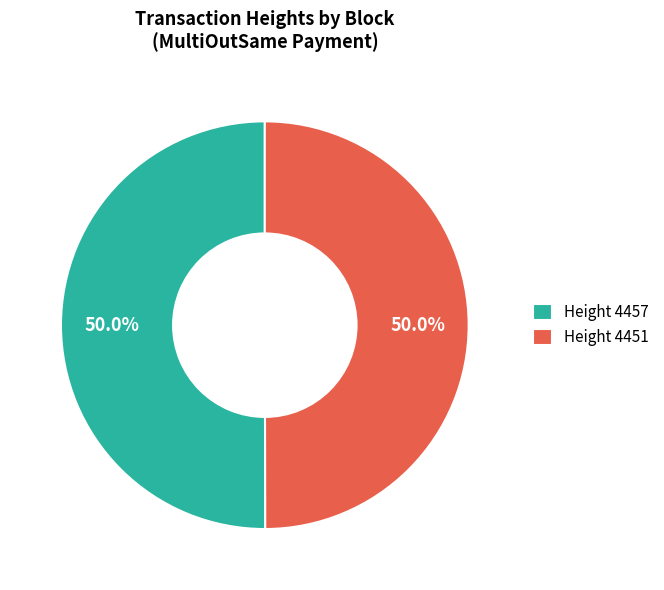

How many segments does this pie chart have?

2